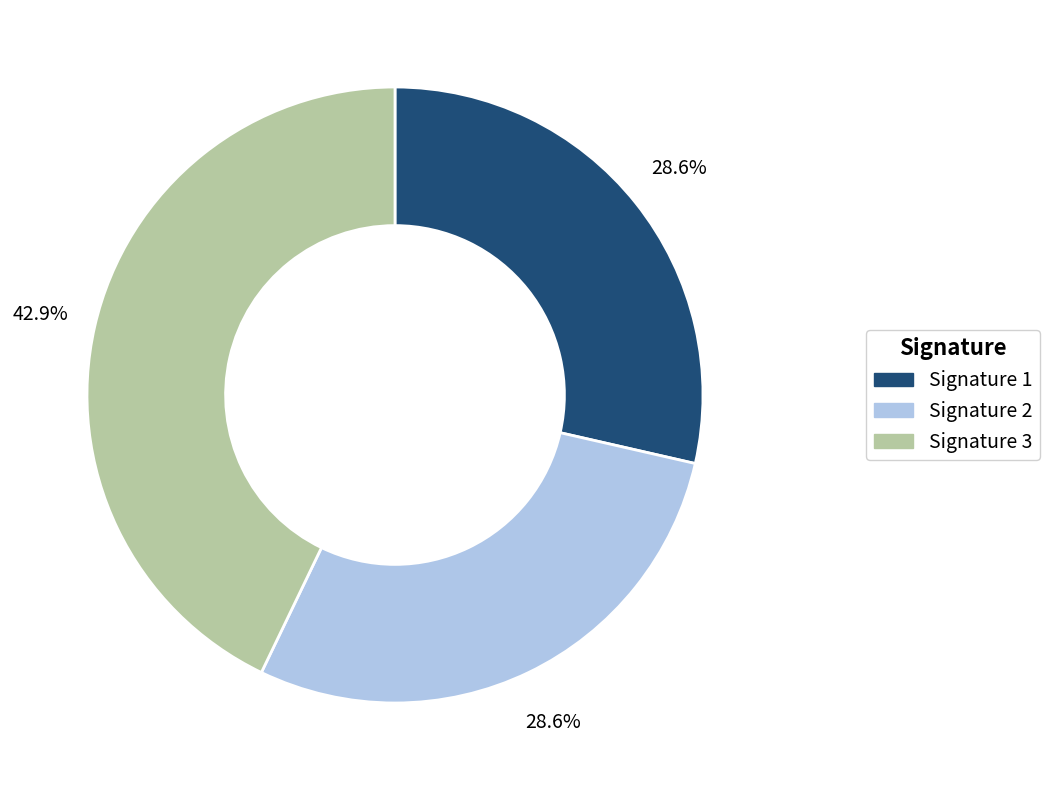

Is there a majority slice in this chart?

No